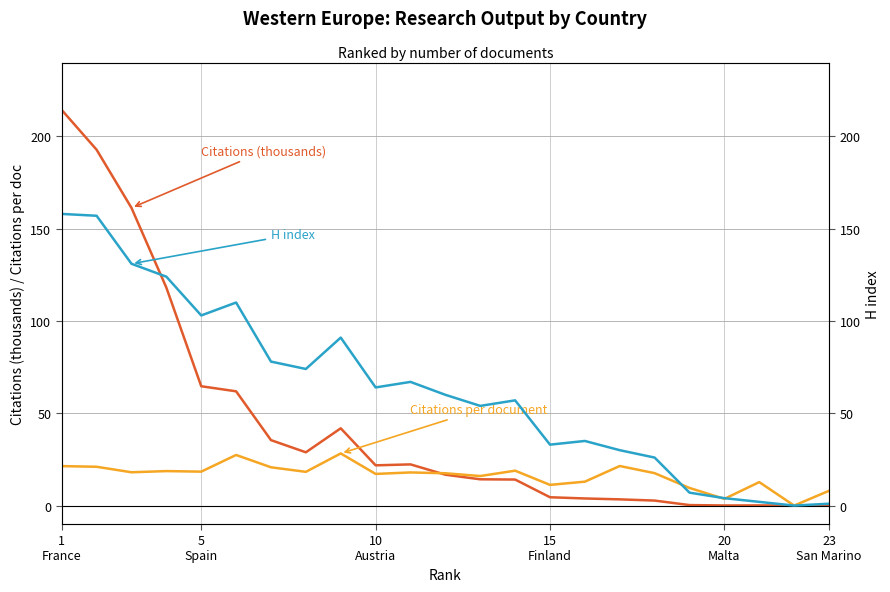

How many data points in H index are less than 60?

11